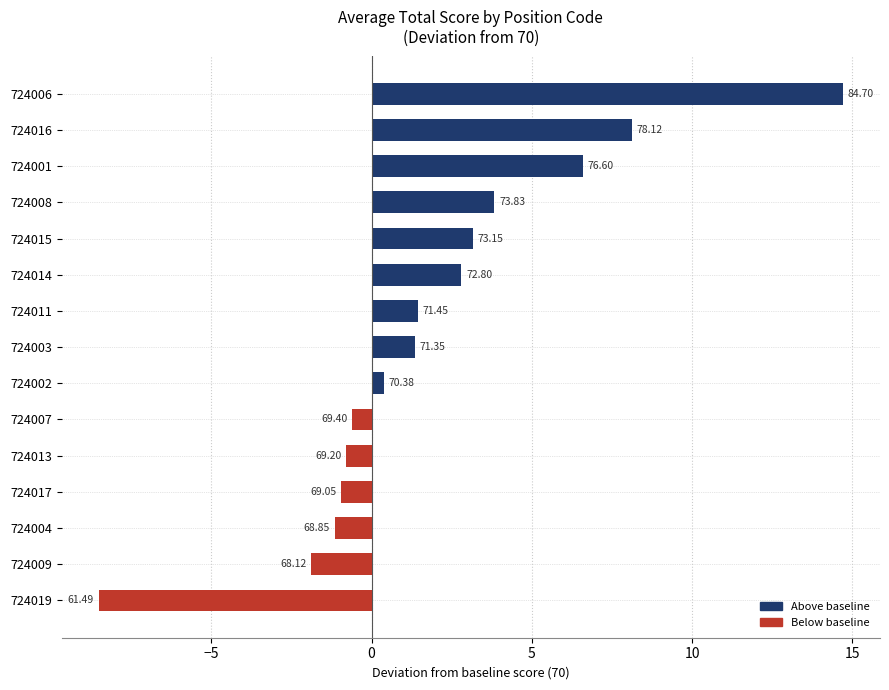

How many bars are there in total?

15